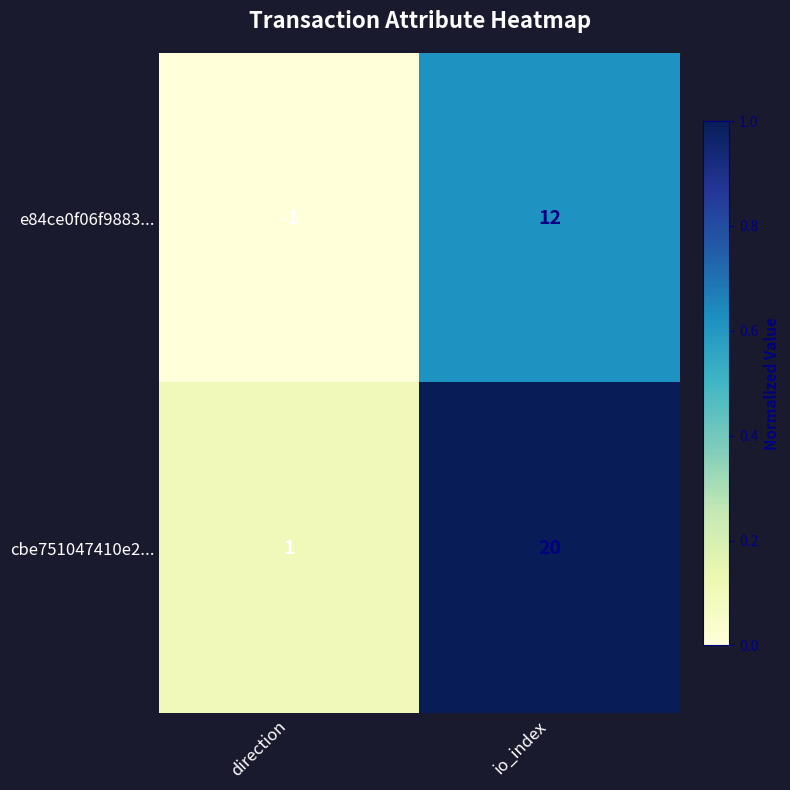

How many categories are shown in the chart?

2